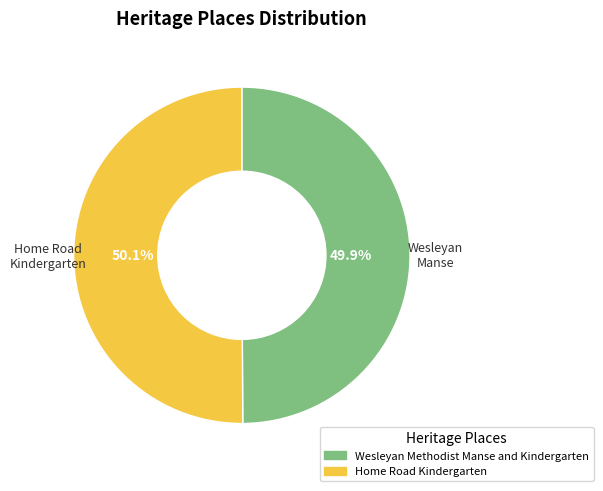

What is the ratio of the value at Home Road Kindergarten to the value at Wesleyan Methodist Manse and Kindergarten?

1.0